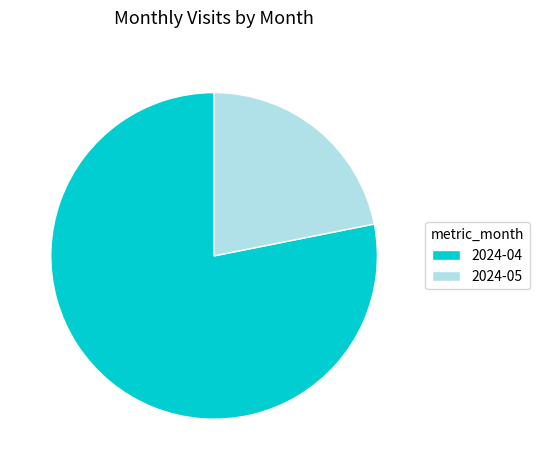

What is the largest slice in the pie chart?

2024-04